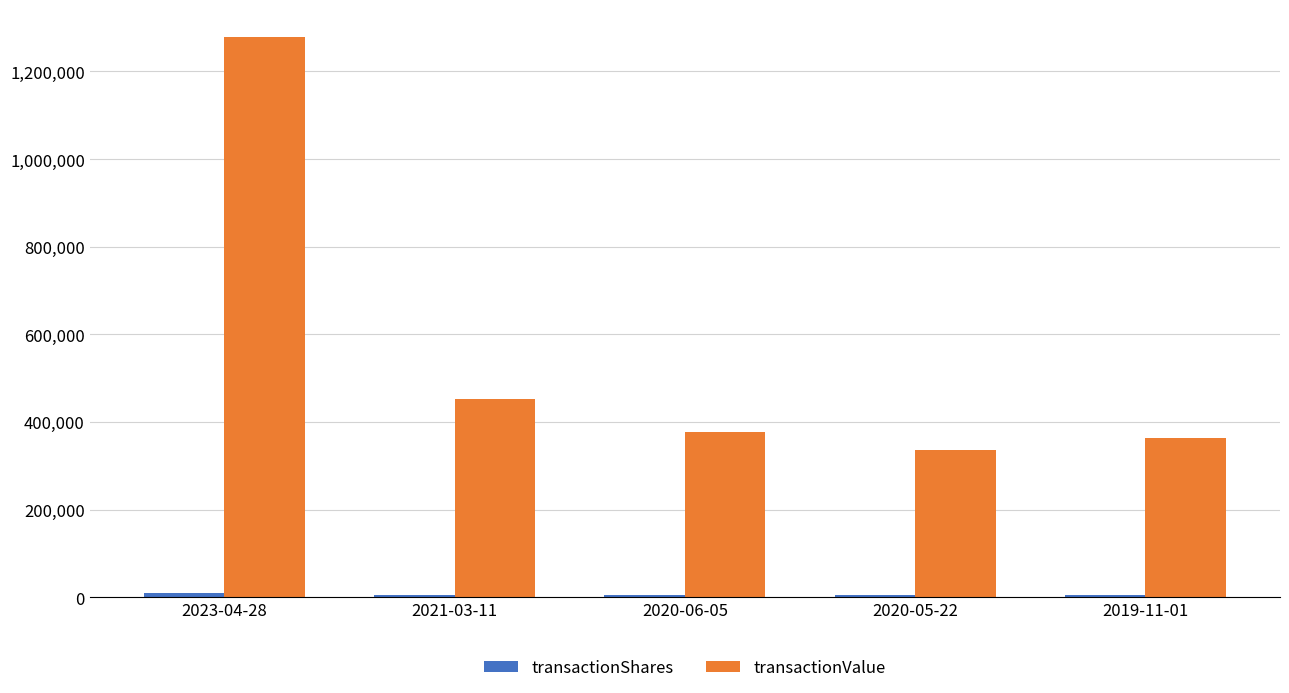

What is the difference between the highest and lowest values at 2019-11-01?

357500